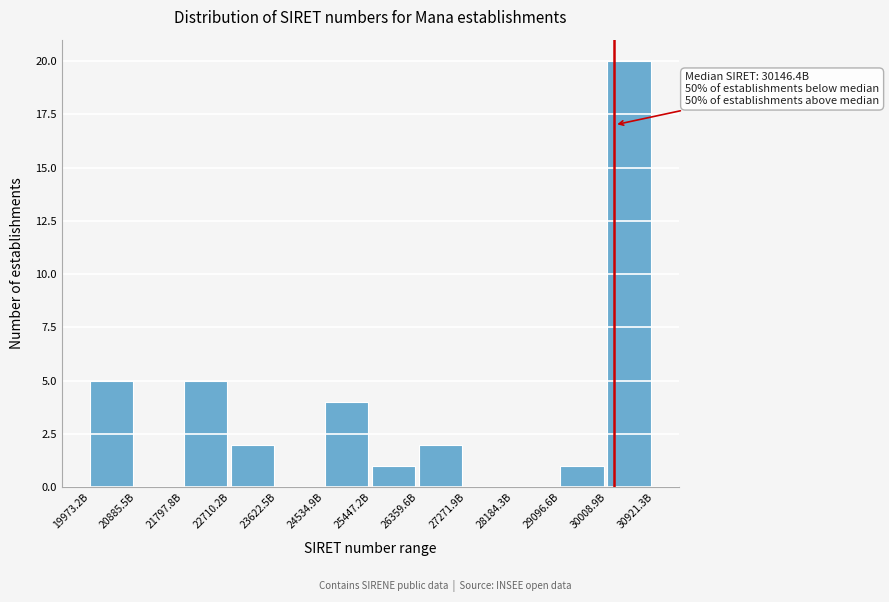

Reading left to right, list all the values displayed in this chart.

19973.2B=5	20885.5B=0	21797.8B=5	22710.2B=2	23622.5B=0	24534.9B=4	25447.2B=1	26359.6B=2	27271.9B=0	28184.3B=0	29096.6B=1	30008.9B=20